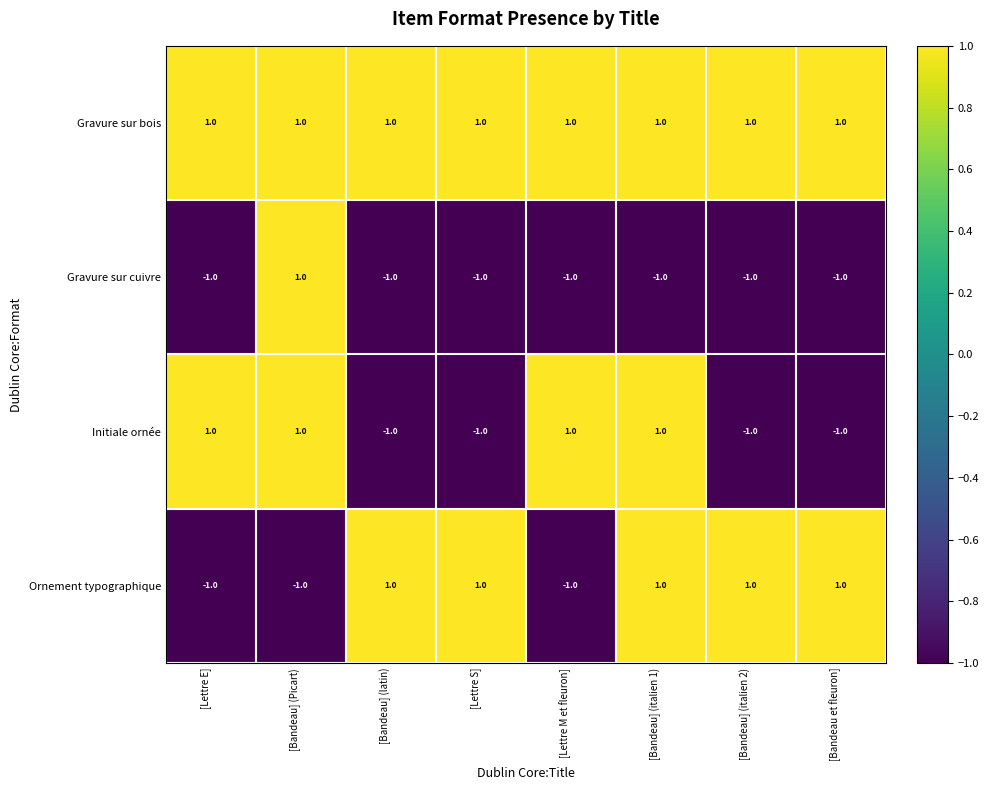

What is the sum of all Gravure sur bois values?

8